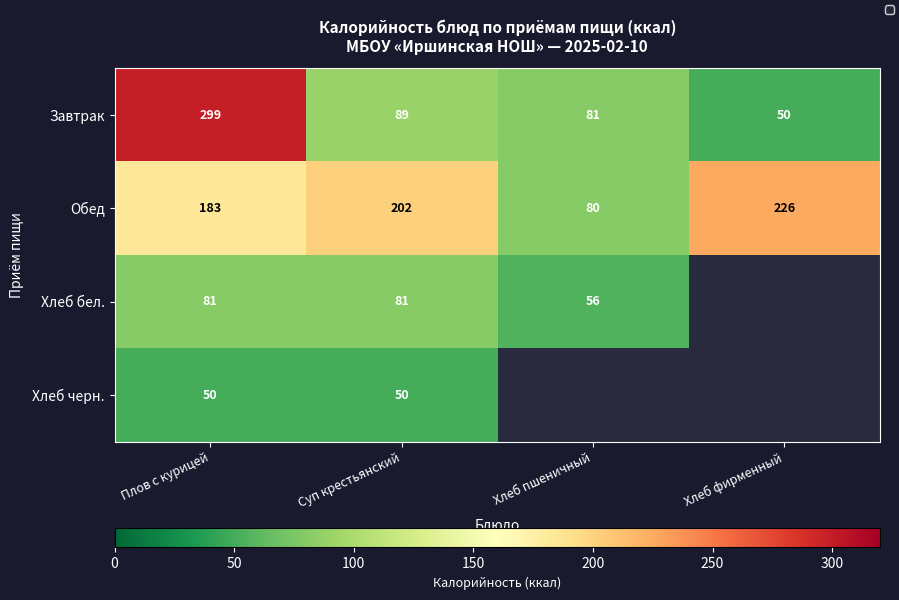

Rank the series at Хлеб пшеничный from lowest to highest value.

Хлеб черн., Хлеб бел., Обед, Завтрак